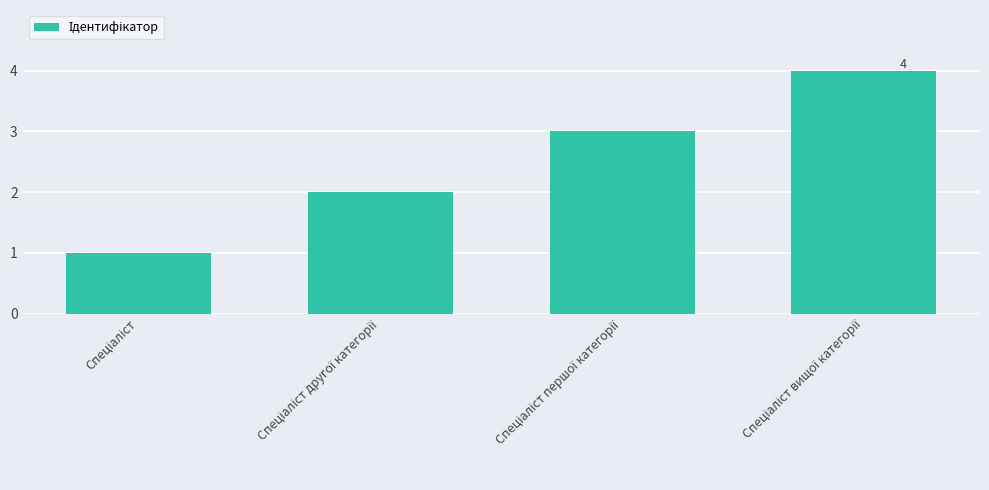

What is the sum of all values?

10